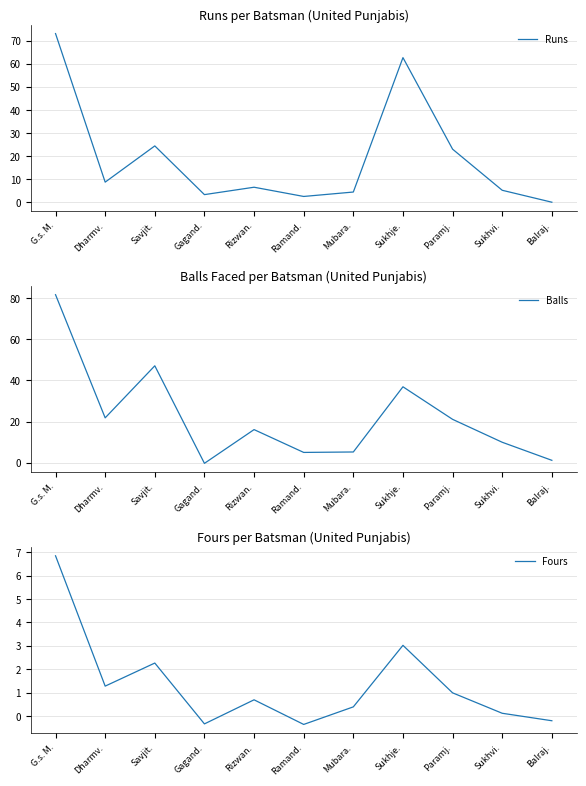

At how many categories does at least one series exceed 27?

3